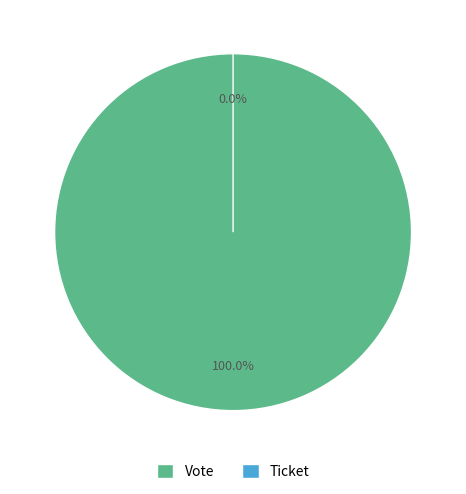

Rank the categories by value from lowest to highest.

Ticket, Vote